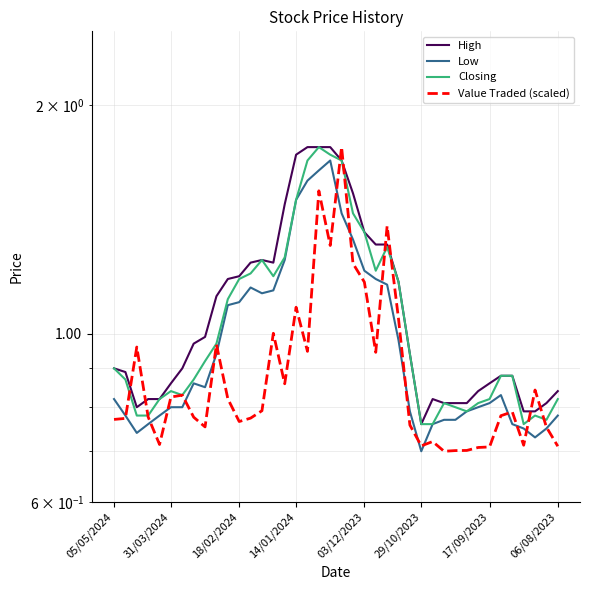

List the series in order of their overall mean, lowest first.

Value Traded (scaled), Low, Closing, High